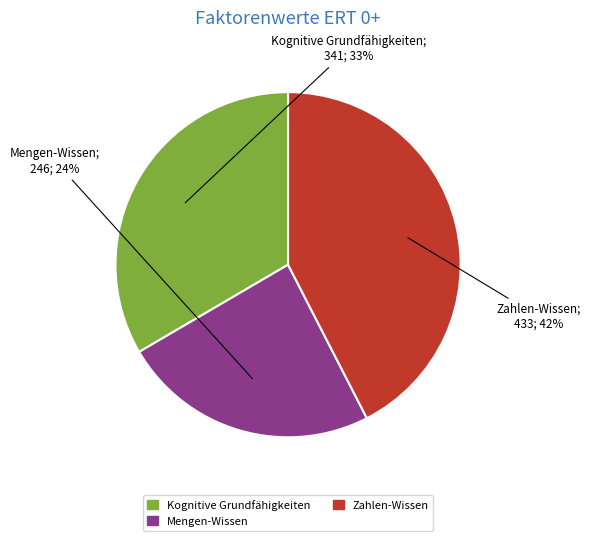

Rank the categories by value from lowest to highest.

Mengen-Wissen, Kognitive Grundfähigkeiten, Zahlen-Wissen